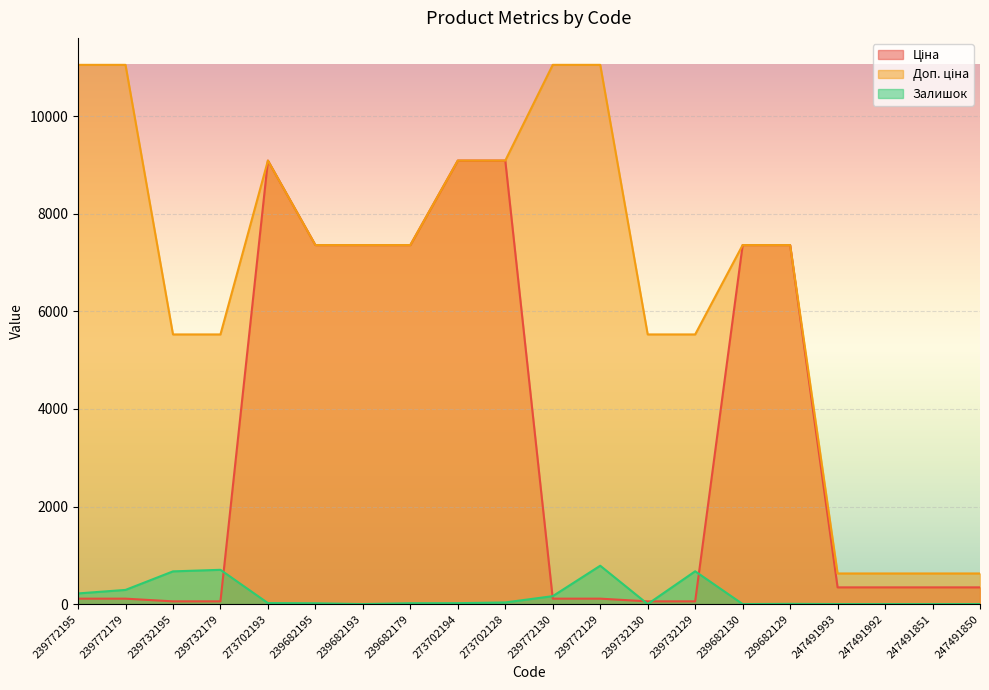

Between 239682193 and 247491851, which series saw the biggest shift?

Ціна